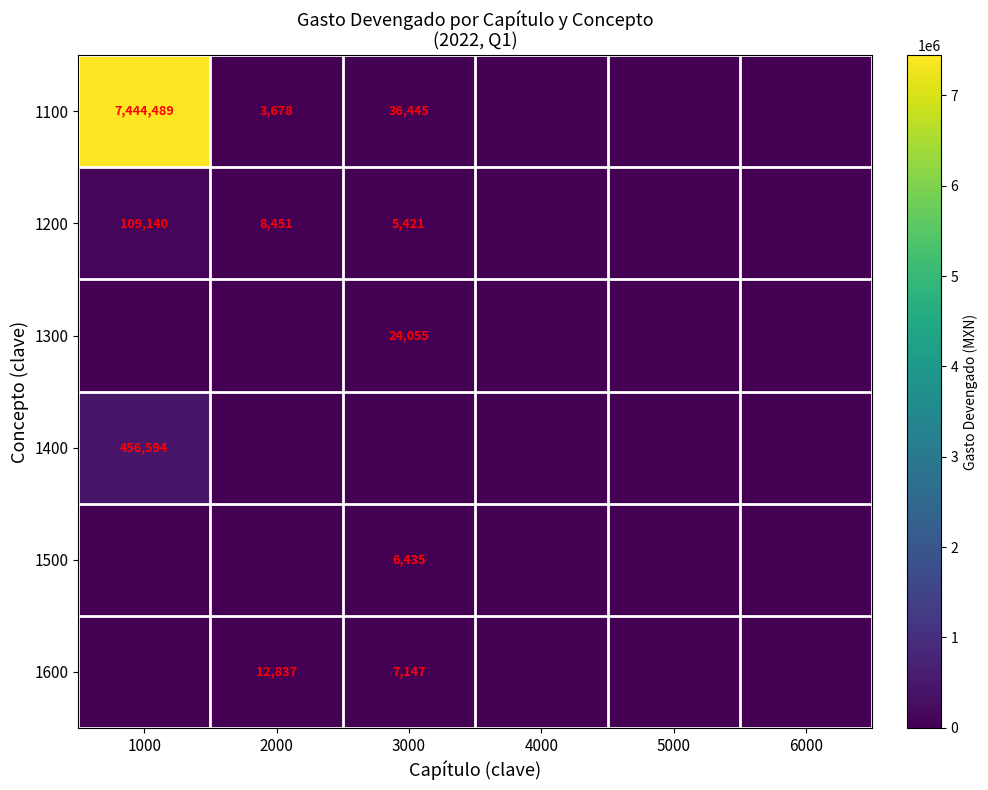

The value of 1200 at 2000 is 14381. True or false?

False